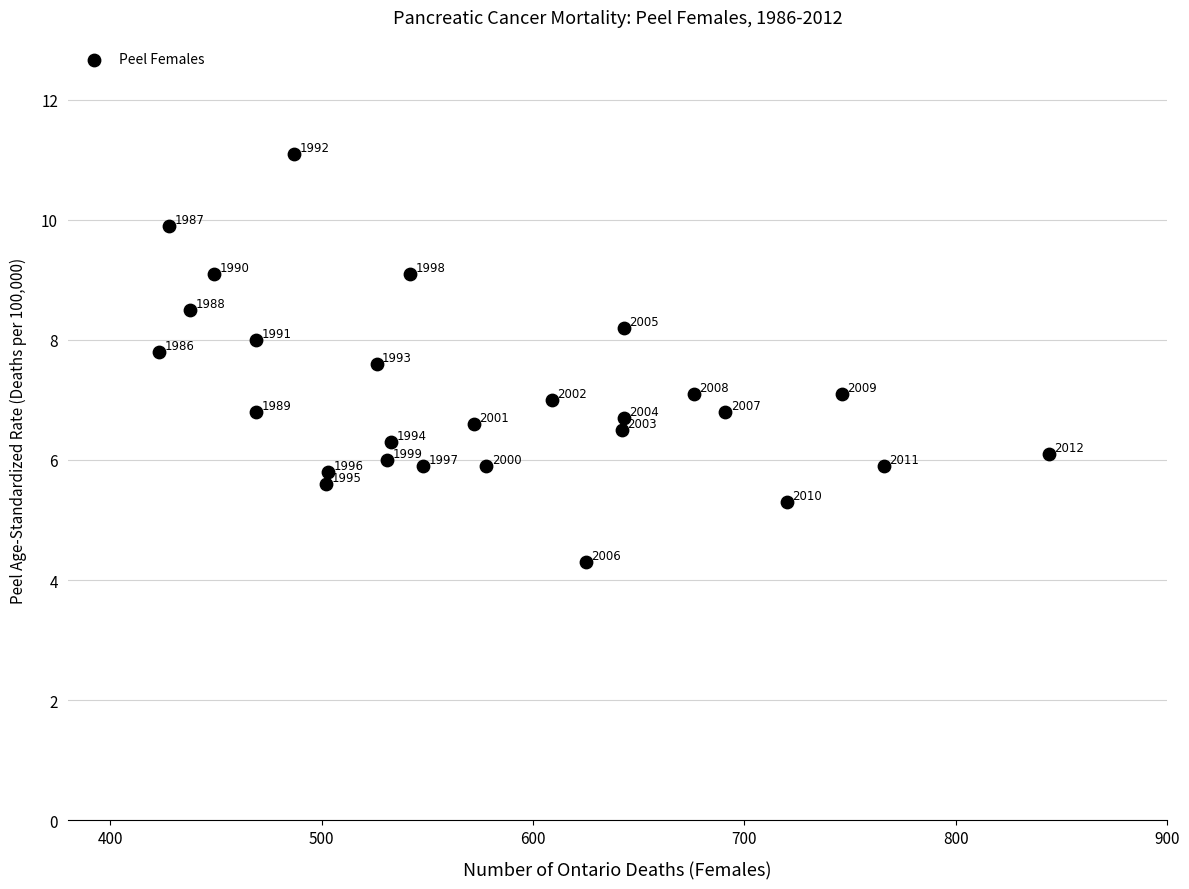

What Y value in the scatter plot is closest to 7?

7.0